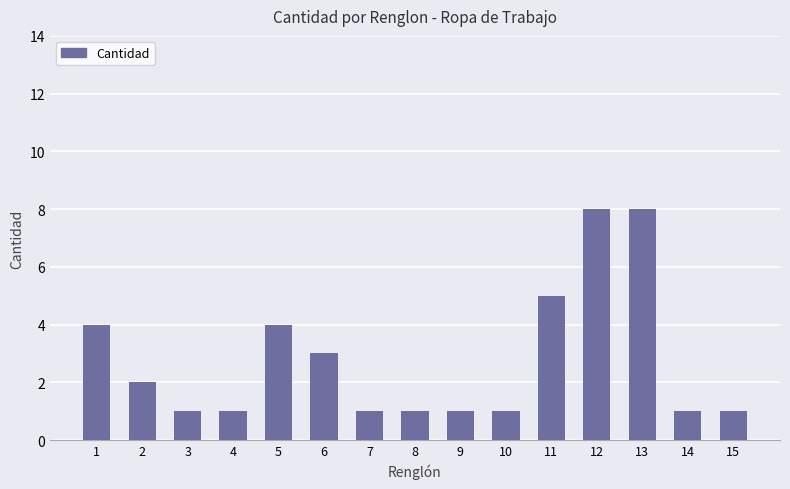

What is the value of the 8th bar from the left?

1